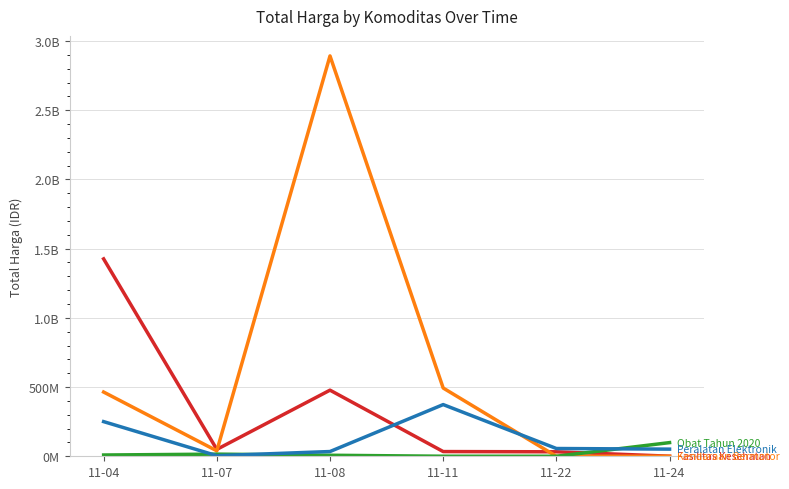

Does the chart have visible grid lines?

Yes